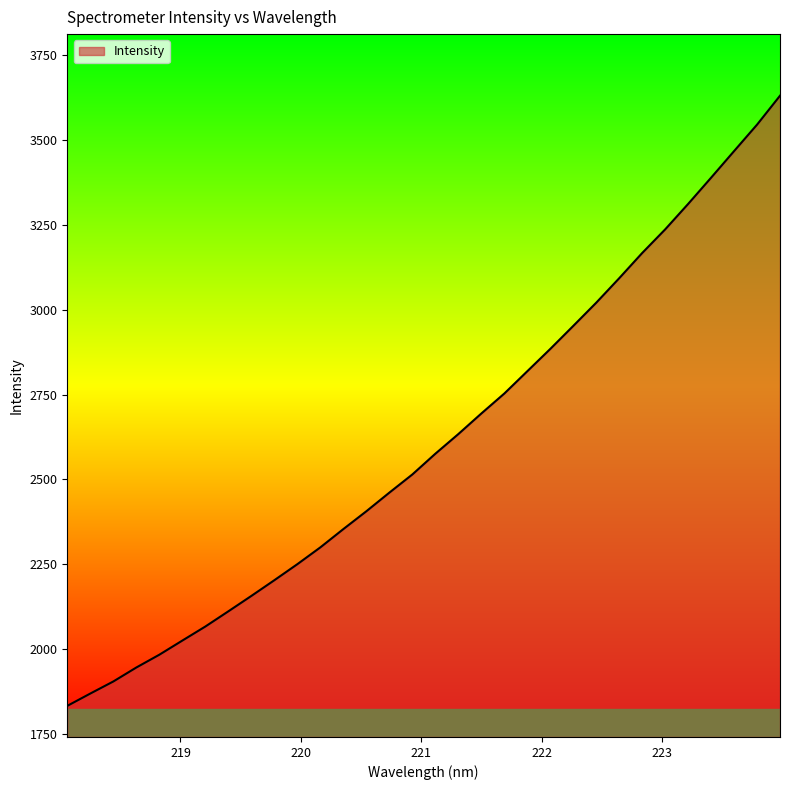

What is the greatest value displayed?

3630.5